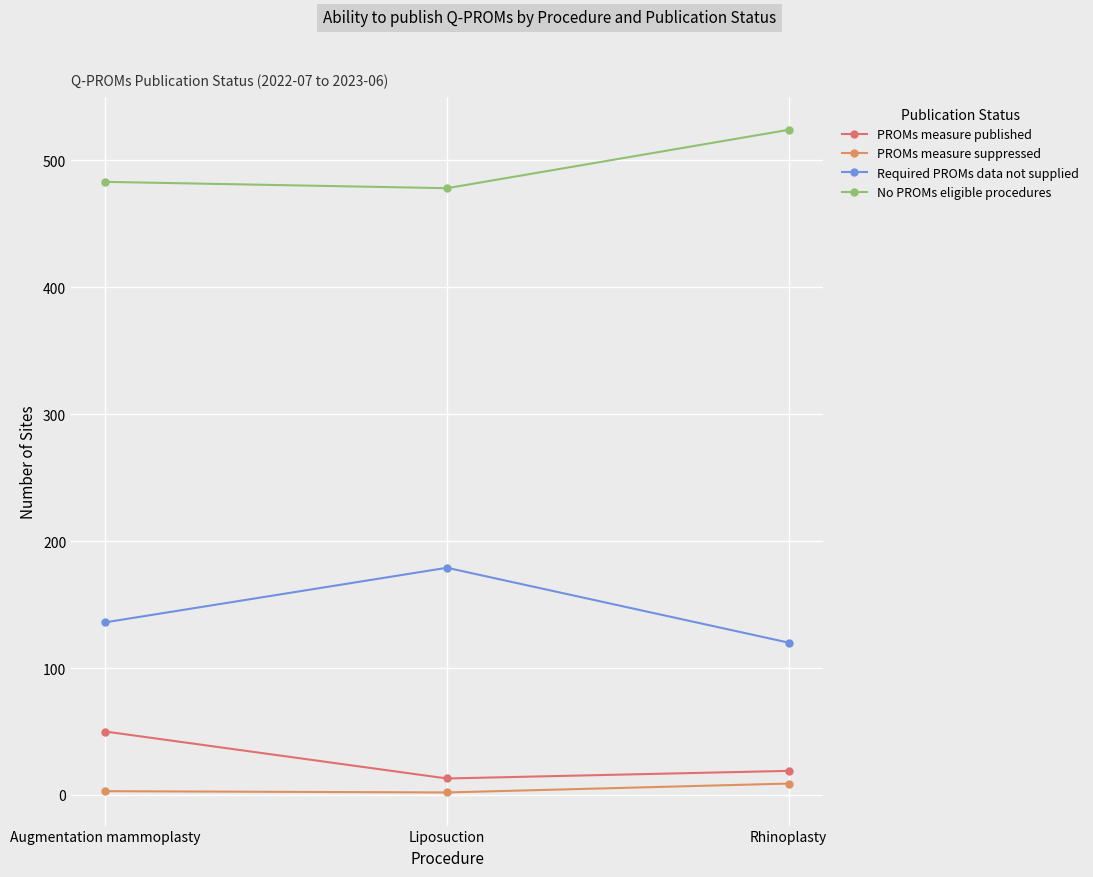

What is the difference between the highest and lowest values at Augmentation mammoplasty?

480